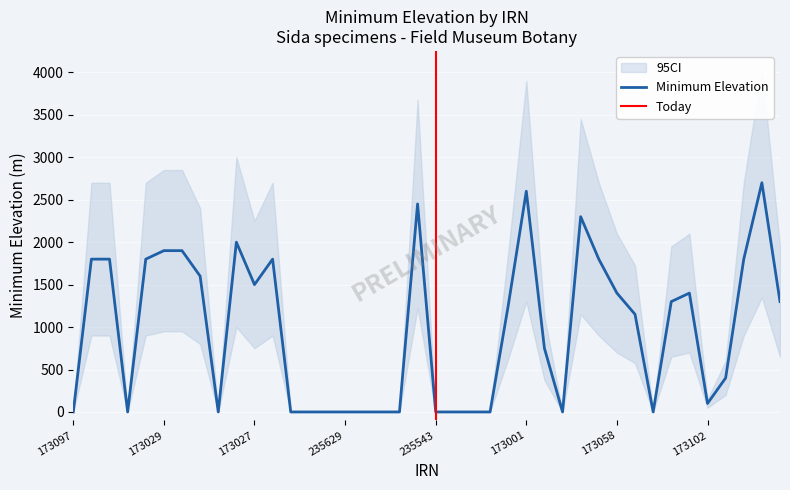

What is the difference between the highest and lowest values at 19?

2450